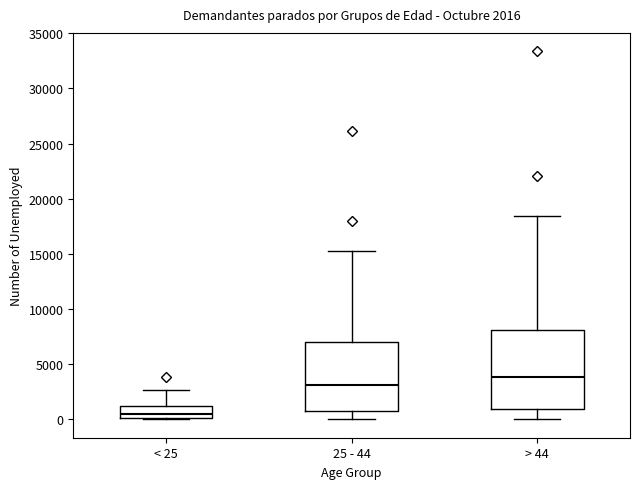

Which box is the tallest, from its lower edge to its upper edge?

> 44